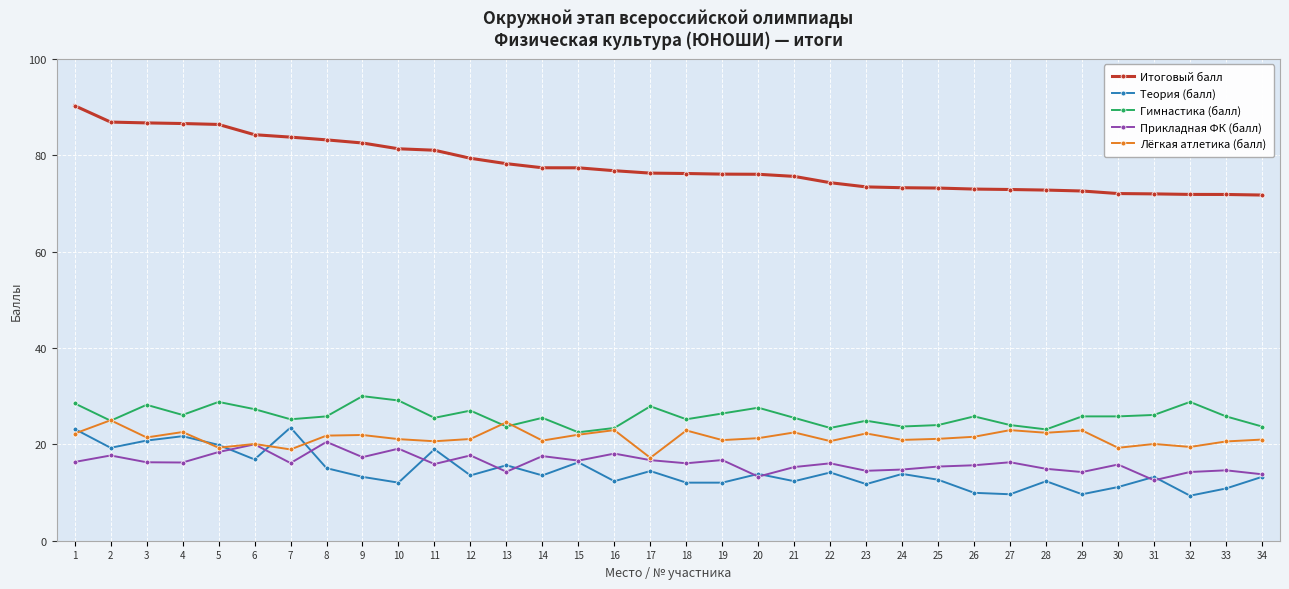

Count the number of categories in the chart.

34